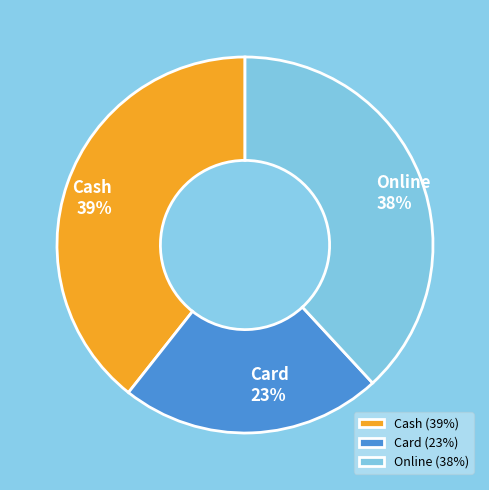

To the nearest percent, what is the difference between the Online and Cash slice percentages?

1%